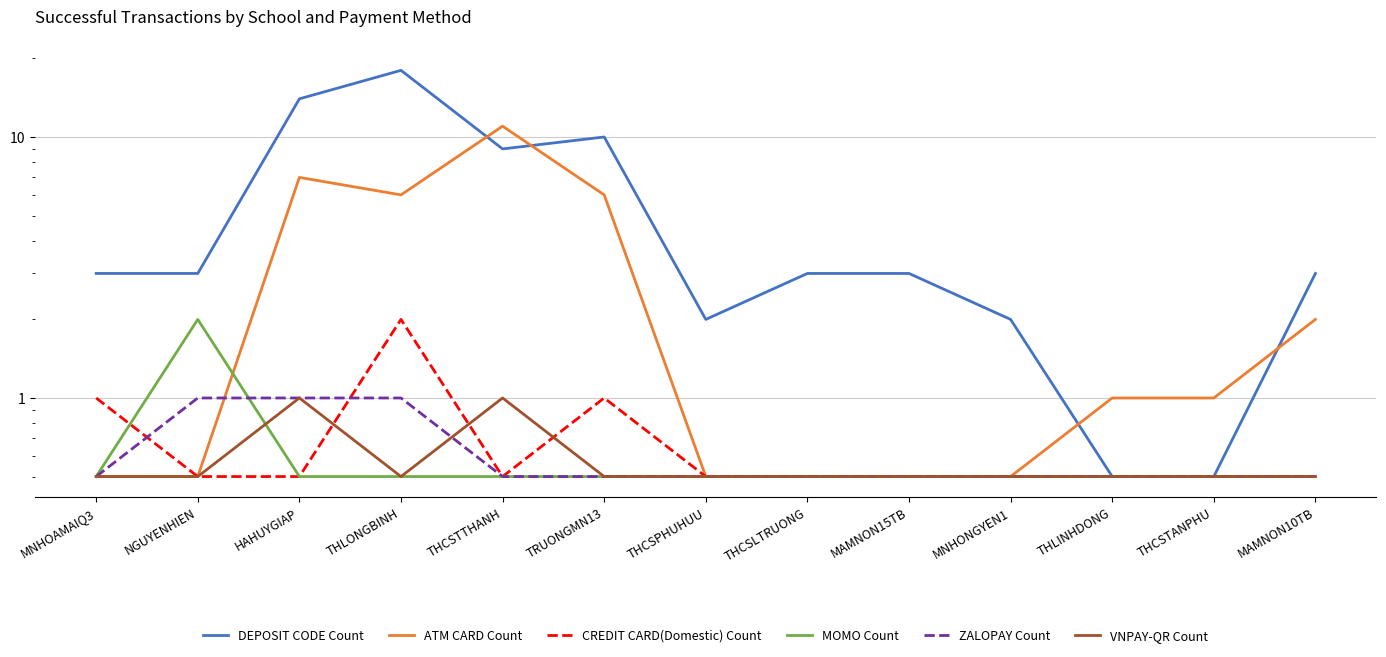

What is the label of the 8th point from the left?

THCSLTRUONG